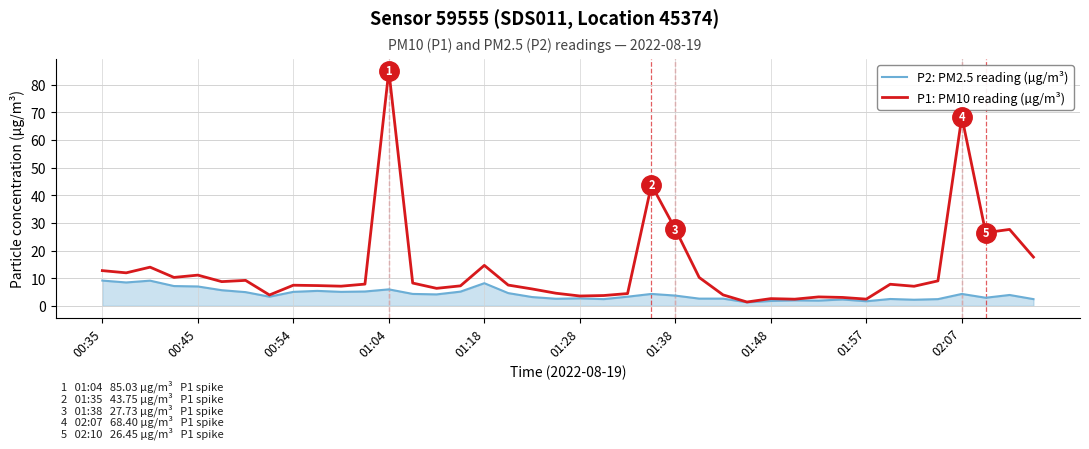

Which series has the widest spread of values?

P1: PM10 reading (µg/m³)